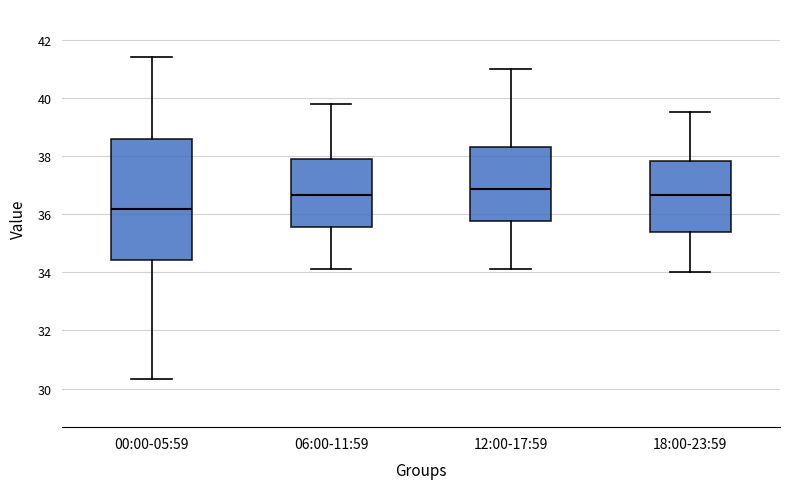

Which box is the tallest, from its lower edge to its upper edge?

00:00-05:59